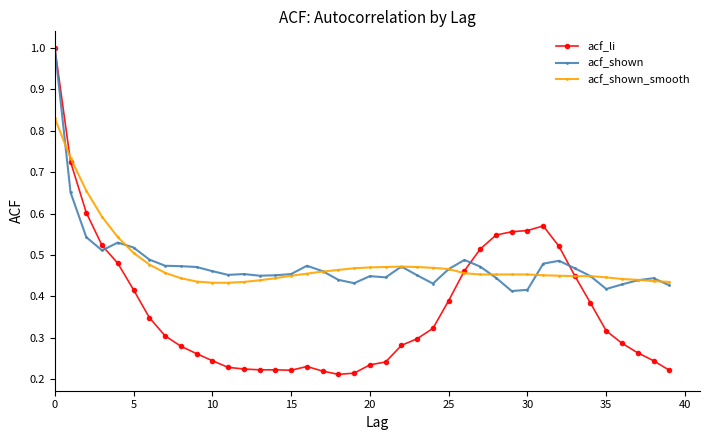

True or false: acf_shown has more than 2 points higher than both neighbors.

True